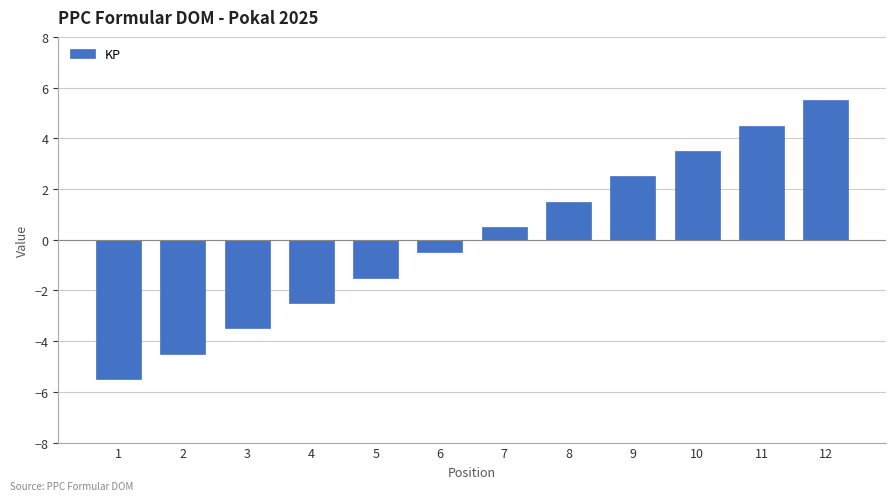

Reading left to right, list all the values displayed in this chart.

-5.5	-4.5	-3.5	-2.5	-1.5	-0.5	0.5	1.5	2.5	3.5	4.5	5.5